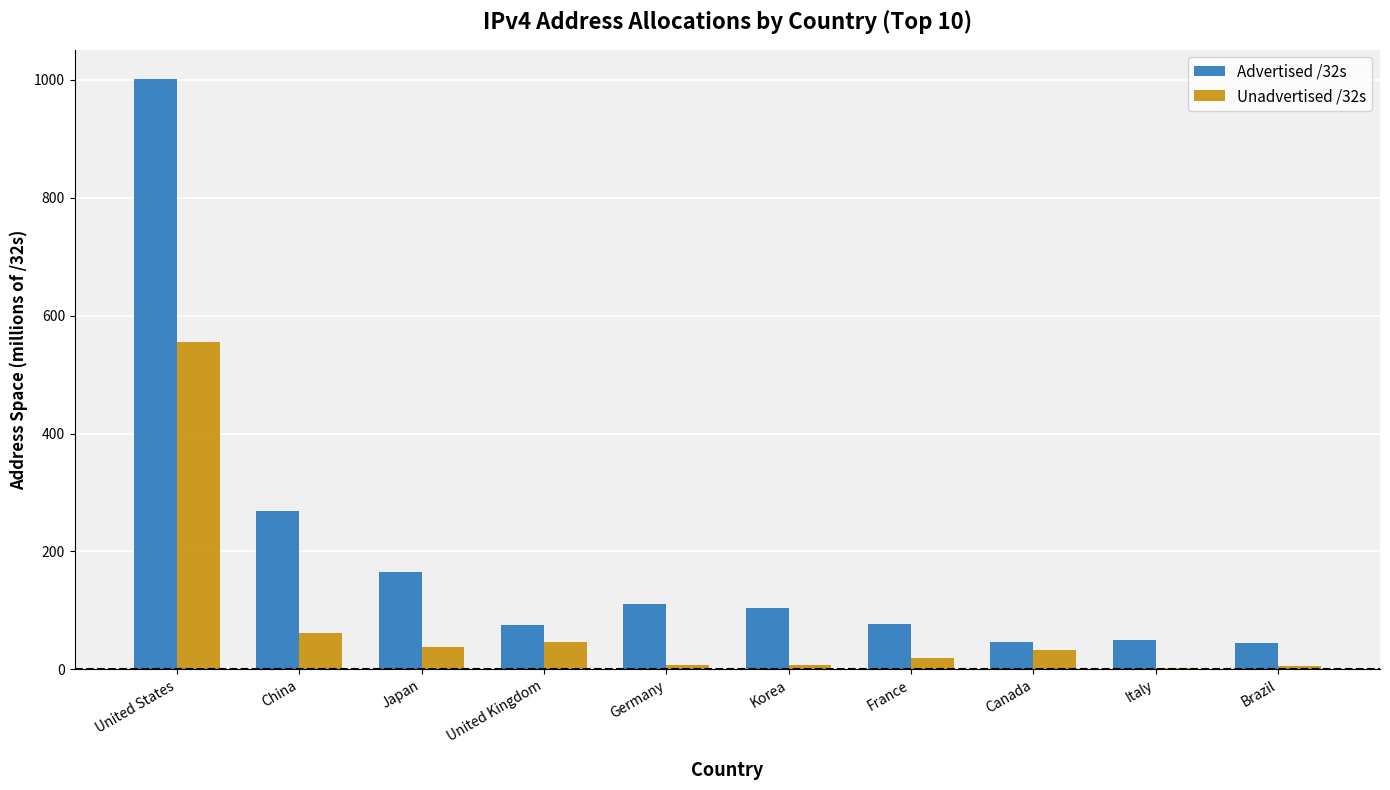

What is the spread (max minus min) of values at China?

206.4